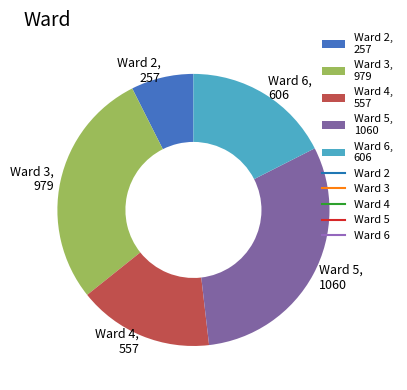

Does Ward 3 account for over 50% of the chart?

No